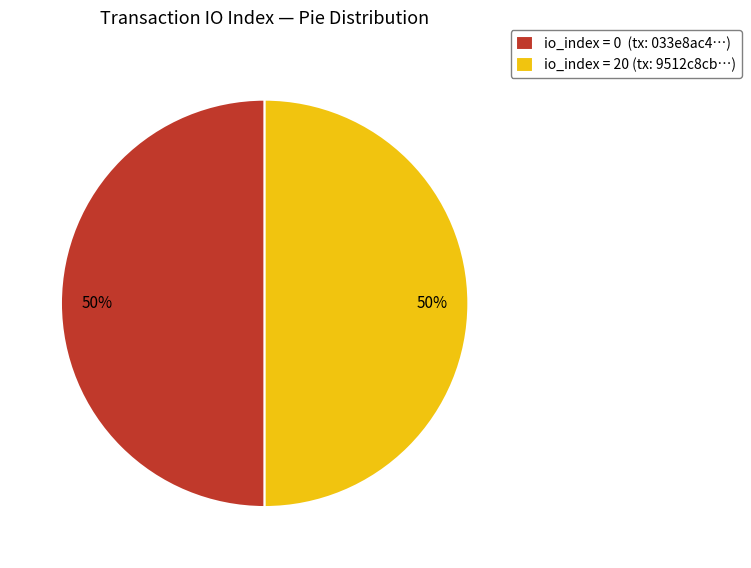

The io_index = 20 (tx: 9512c8cb…) slice represents 39% of the pie. True or false?

False